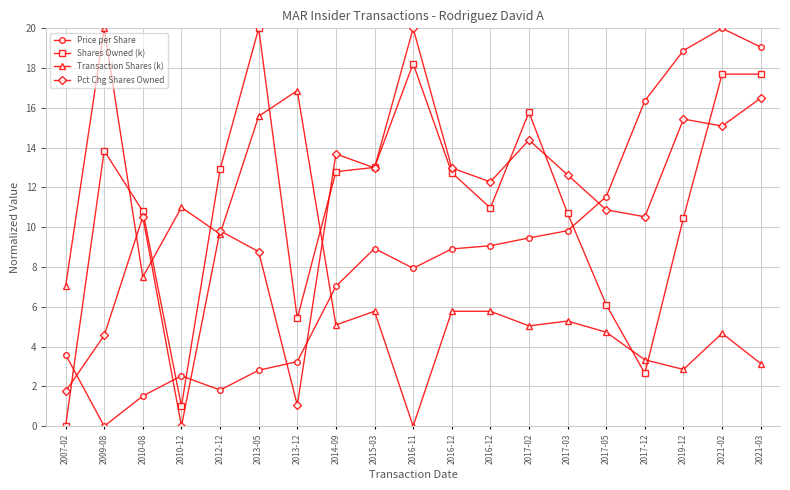

What is the value of the Transaction Shares (k) point at the 6th from the left?

15.6